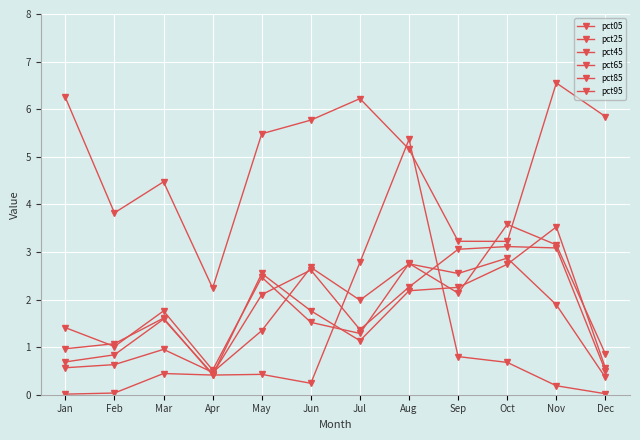

What is the total value across all series at Oct?

16.2